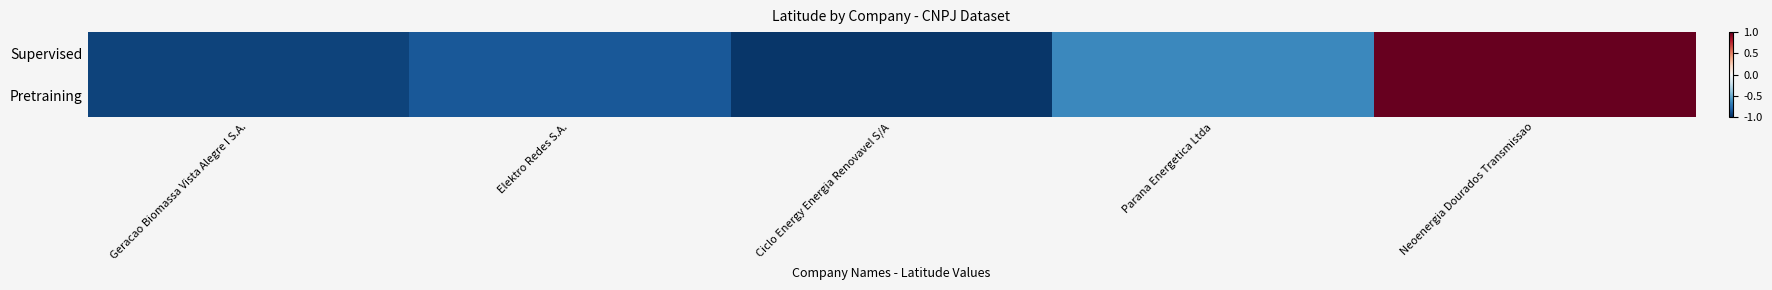

Reading left to right, what are all the values shown in this chart?

Supervised: Geracao Biomassa Vista Alegre I S.A.=-0.9	Elektro Redes S.A.=-0.8	Ciclo Energy Energia Renovavel S/A=-1.0	Parana Energetica Ltda=-0.6	Neoenergia Dourados Transmissao=1.0
Pretraining: Geracao Biomassa Vista Alegre I S.A.=-0.9	Elektro Redes S.A.=-0.8	Ciclo Energy Energia Renovavel S/A=-1.0	Parana Energetica Ltda=-0.6	Neoenergia Dourados Transmissao=1.0